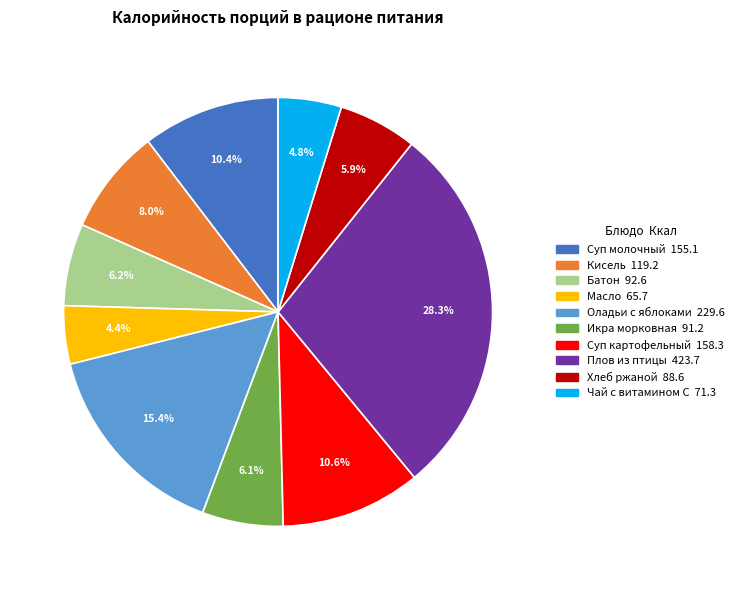

Is there a majority slice in this chart?

No